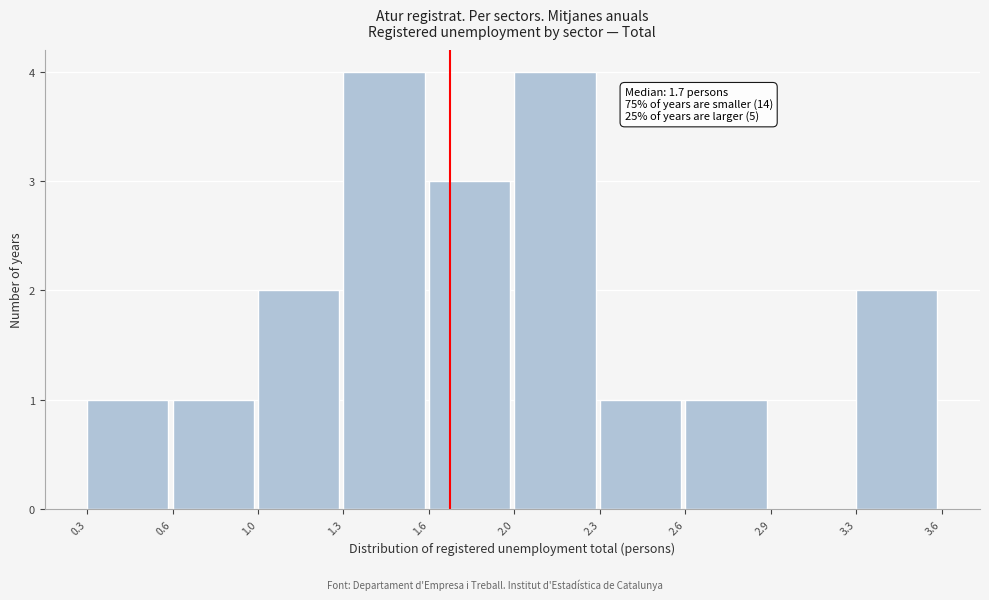

Reading right to left, extract all data points from this chart.

3.3=2	2.9=0	2.6=1	2.3=1	2.0=4	1.6=3	1.3=4	1.0=2	0.6=1	0.3=1